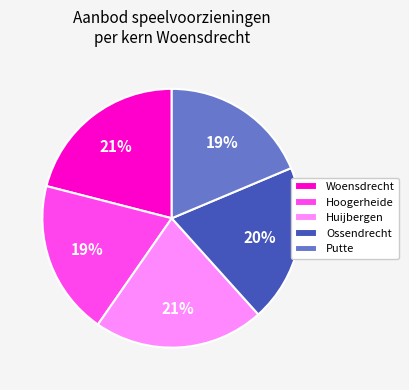

To the nearest percent, what is the difference between the Putte and Woensdrecht slice percentages?

2%